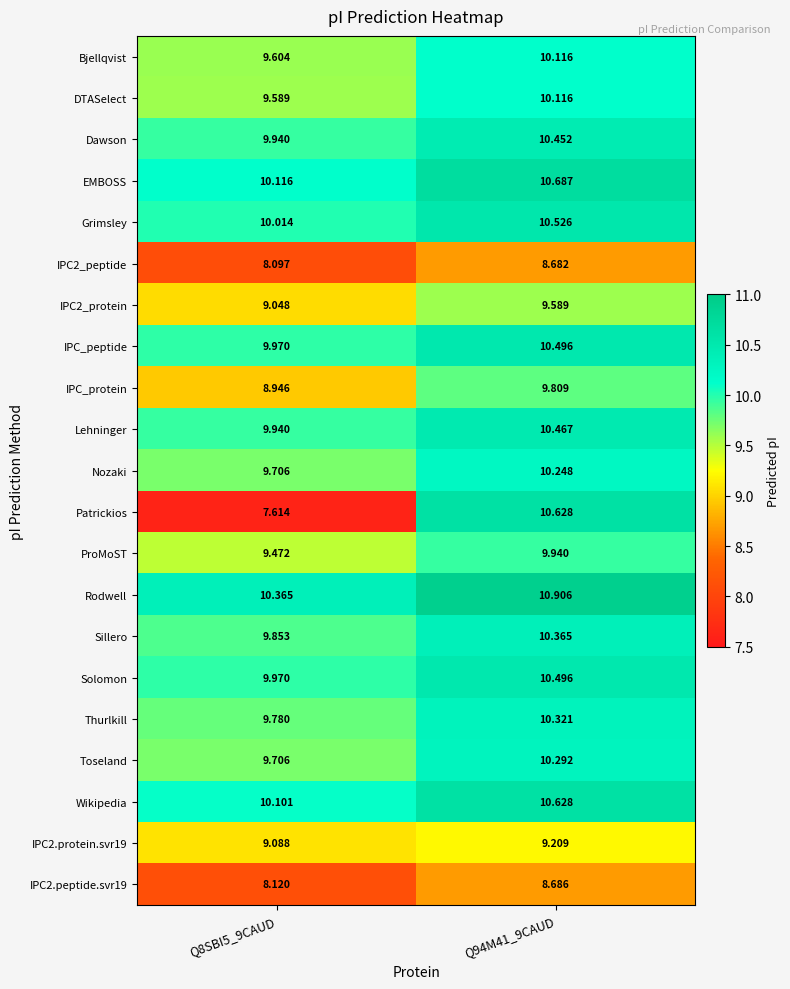

Between Q8SBI5_9CAUD and Q94M41_9CAUD, which series saw the biggest shift?

Patrickios